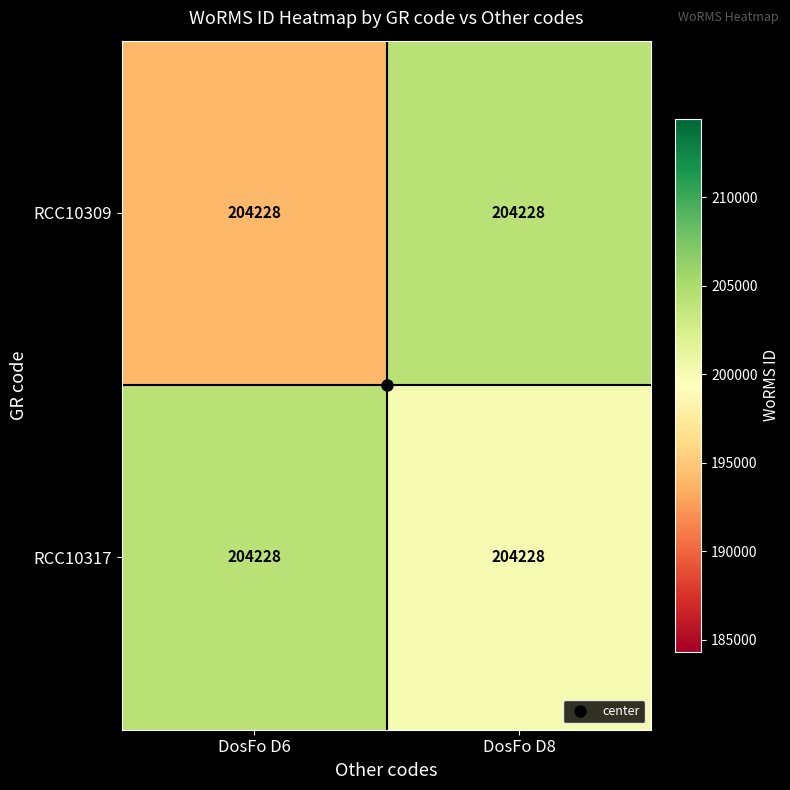

Which has a higher value, DosFo D6 or DosFo D8?

DosFo D8